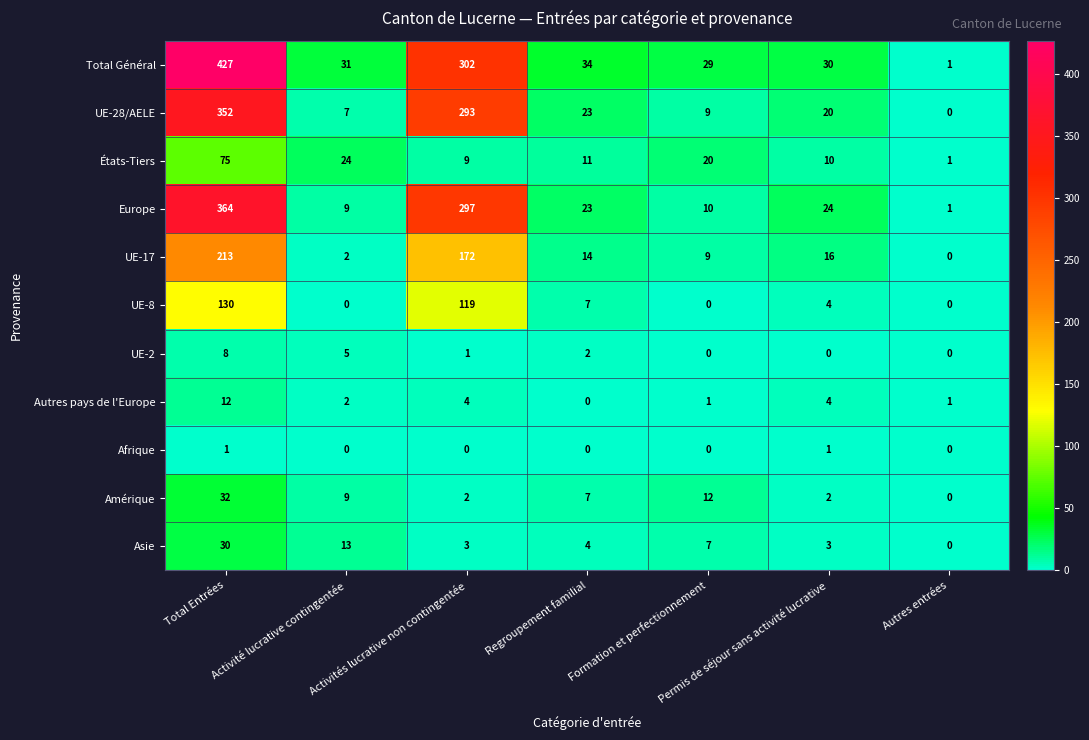

List the series in order of their peak value, lowest first.

Afrique, UE-2, Autres pays de l'Europe, Asie, Amérique, États-Tiers, UE-8, UE-17, UE-28/AELE, Europe, Total Général